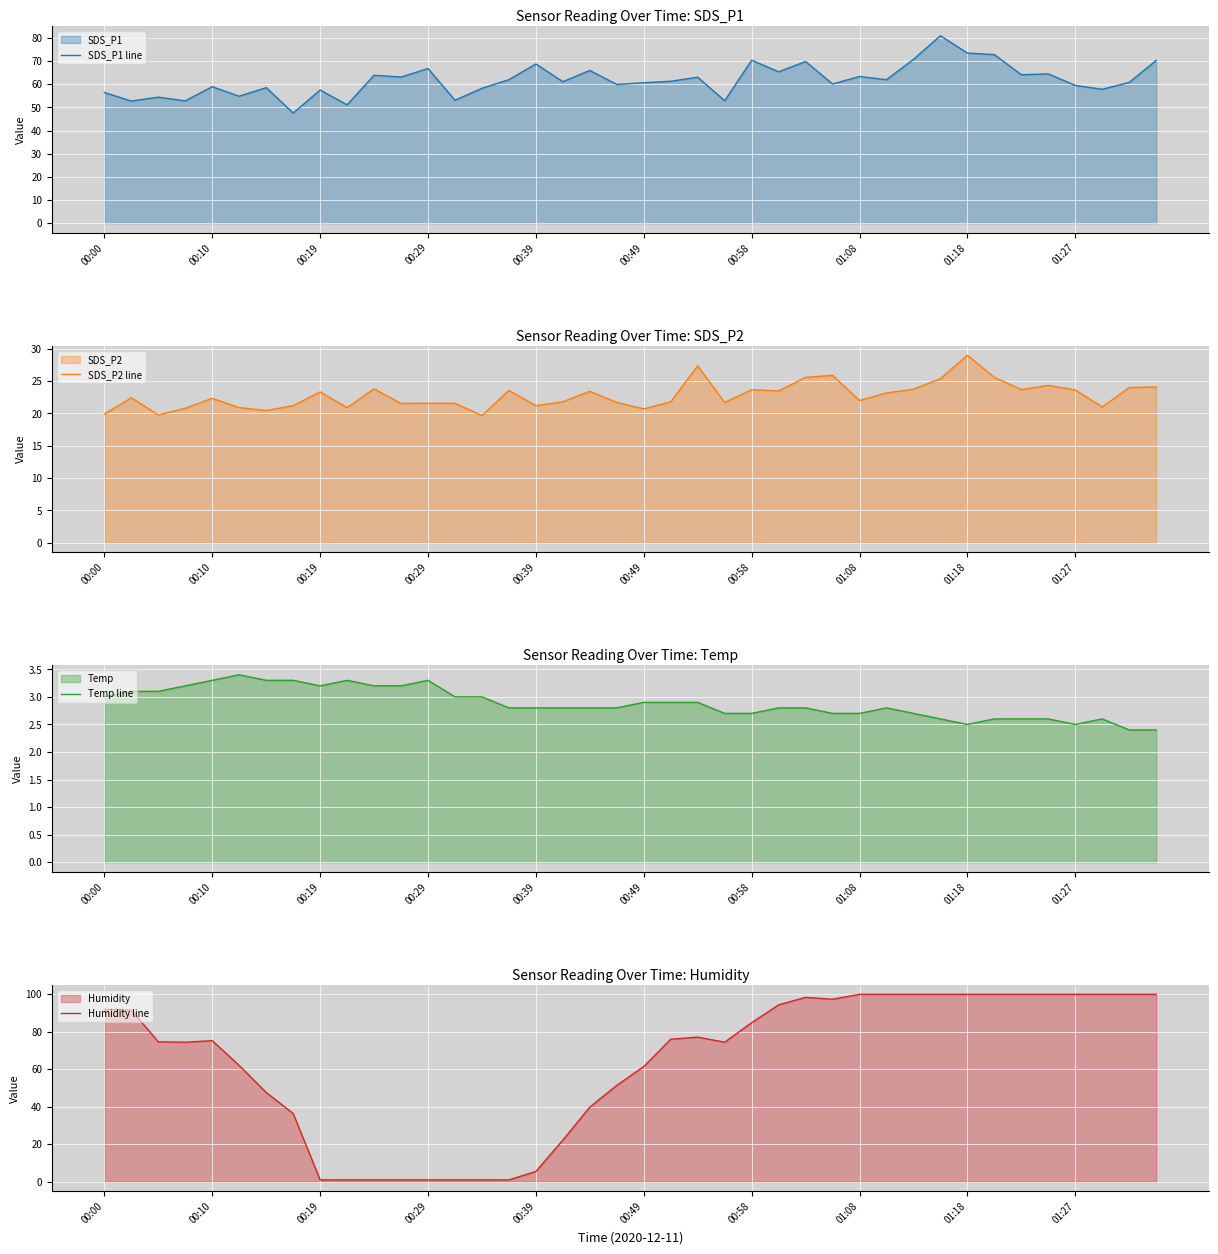

In SDS_P2 line, how many points are higher than both neighbors (excluding endpoints)?

11